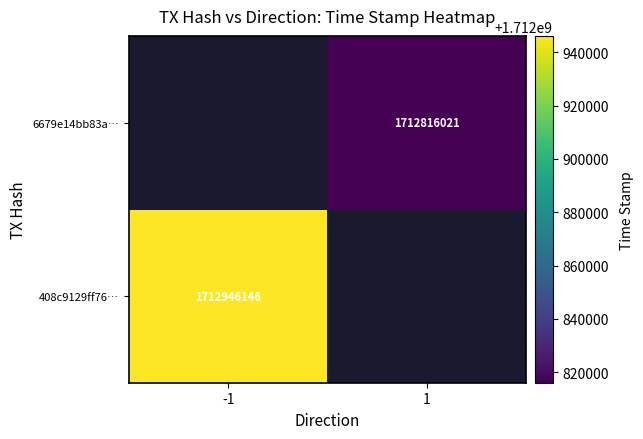

The value of 6679e14bb83a… at 1 is 1712816021. True or false?

True